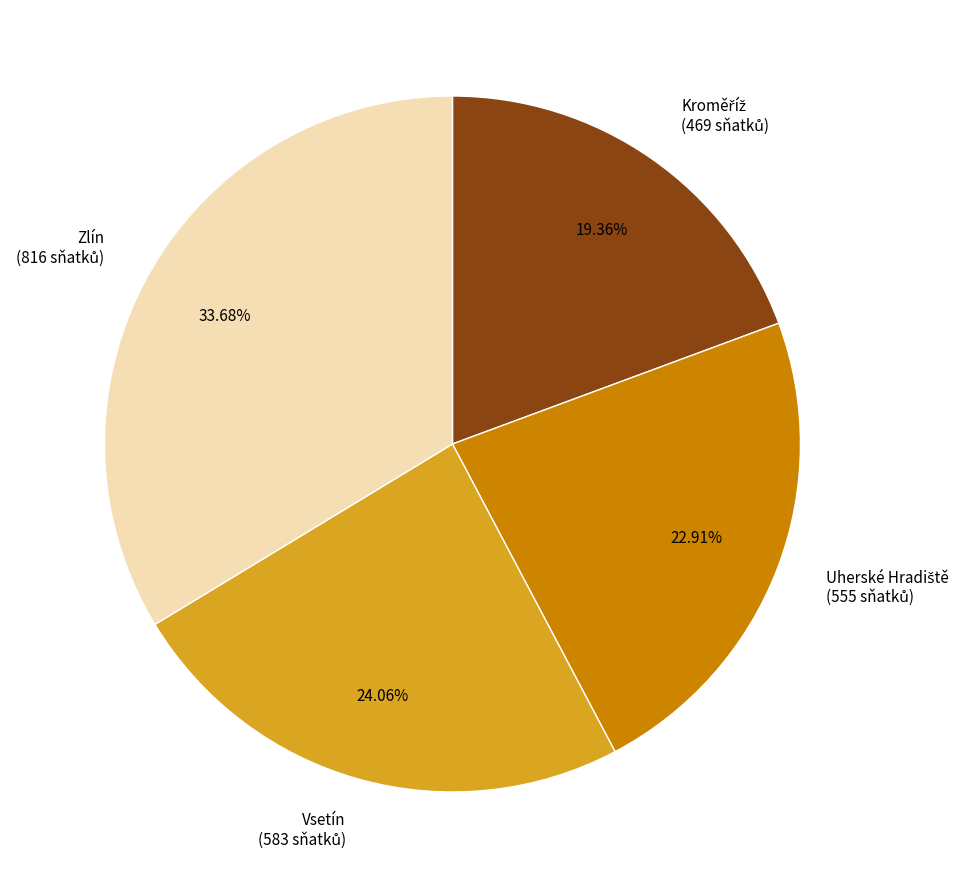

Does any single category account for the majority?

No